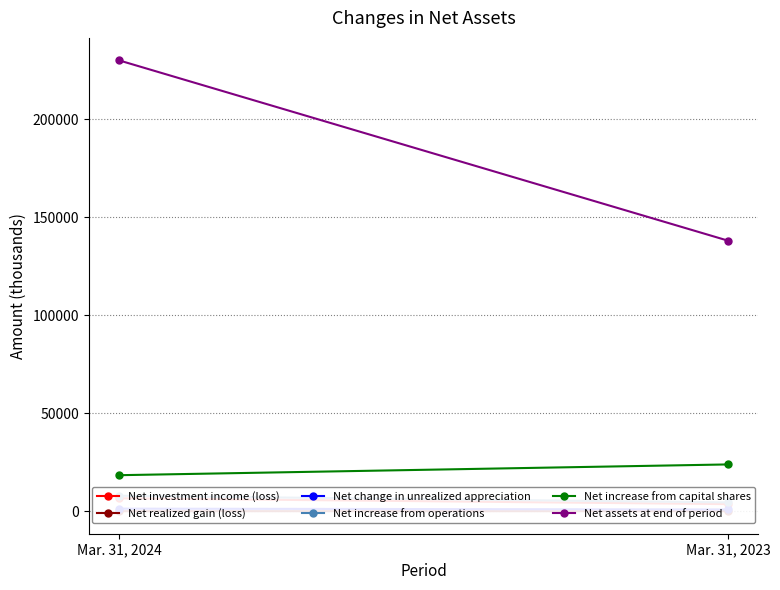

What is the value of the Net investment income (loss) point at the 2nd from the left?

3603